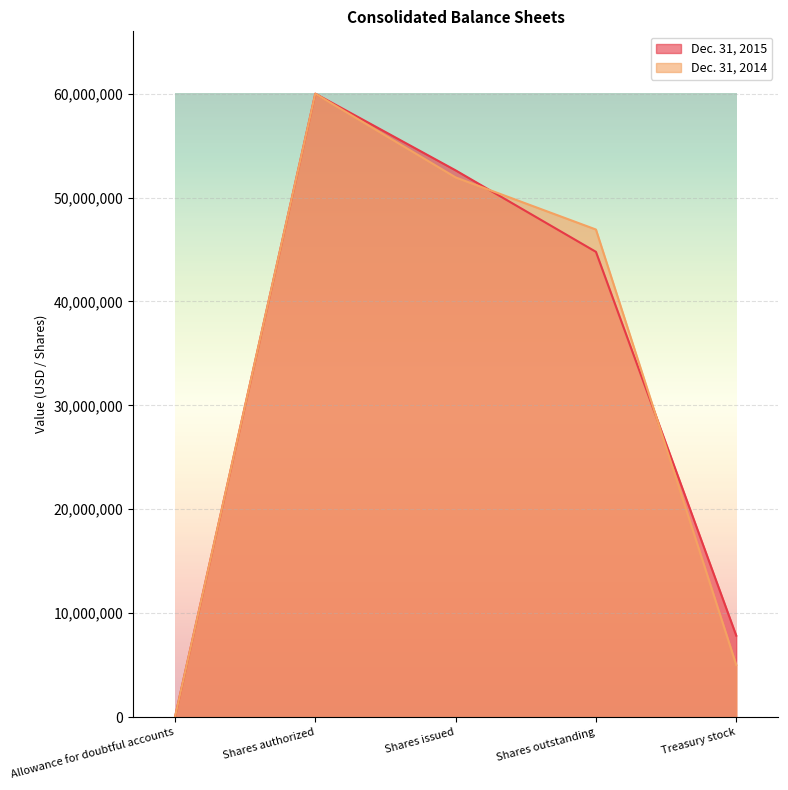

True or false: Dec. 31, 2014 has a value of 46926497 at Shares outstanding.

True